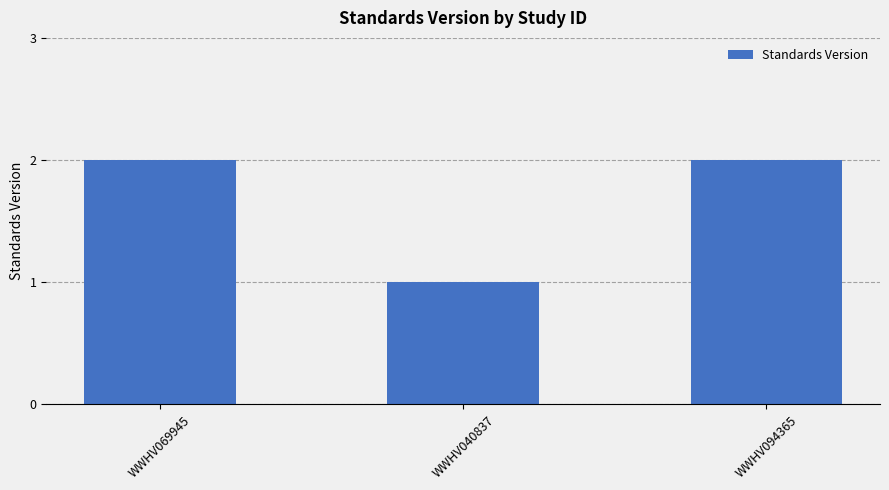

What position from the right is WWHV094365?

1